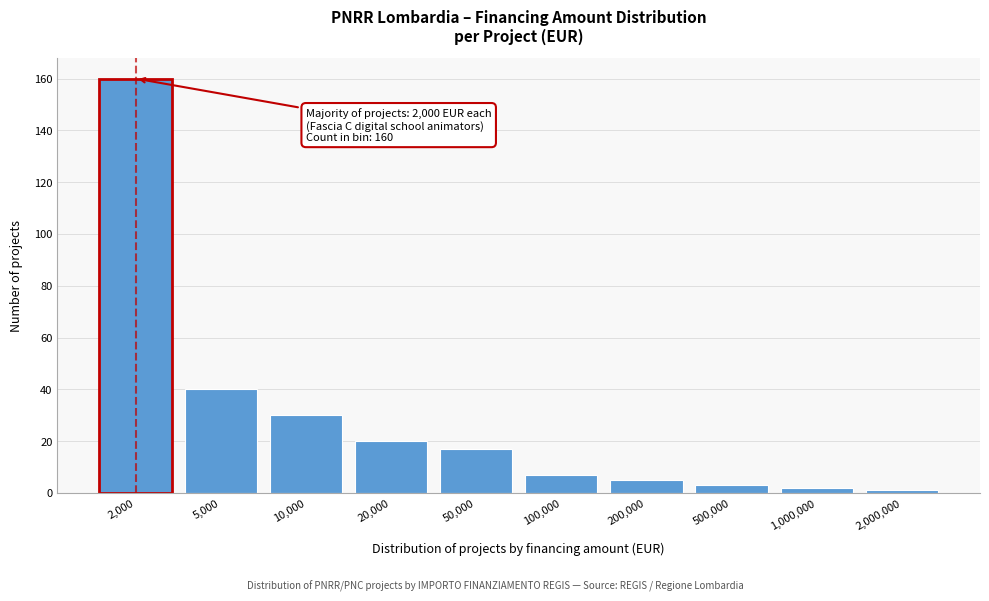

Reading right to left, what are all the values shown in this chart?

2,000,000=1	1,000,000=2	500,000=3	200,000=5	100,000=7	50,000=17	20,000=20	10,000=30	5,000=40	2,000=160